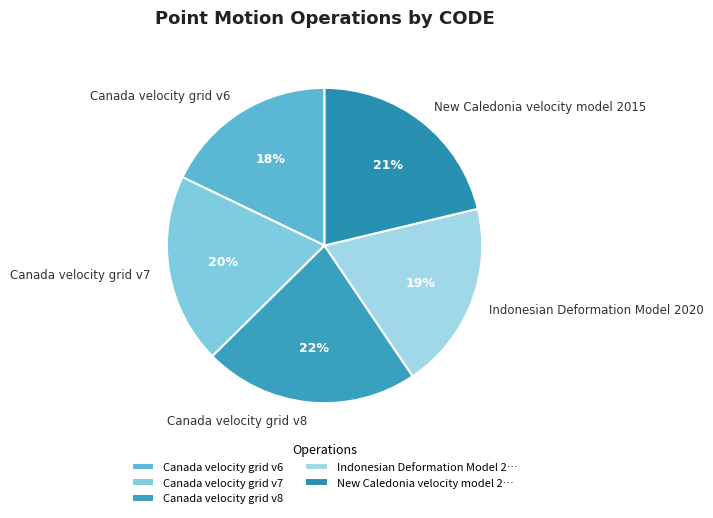

The New Caledonia velocity model 2015 slice represents 13% of the pie. True or false?

False